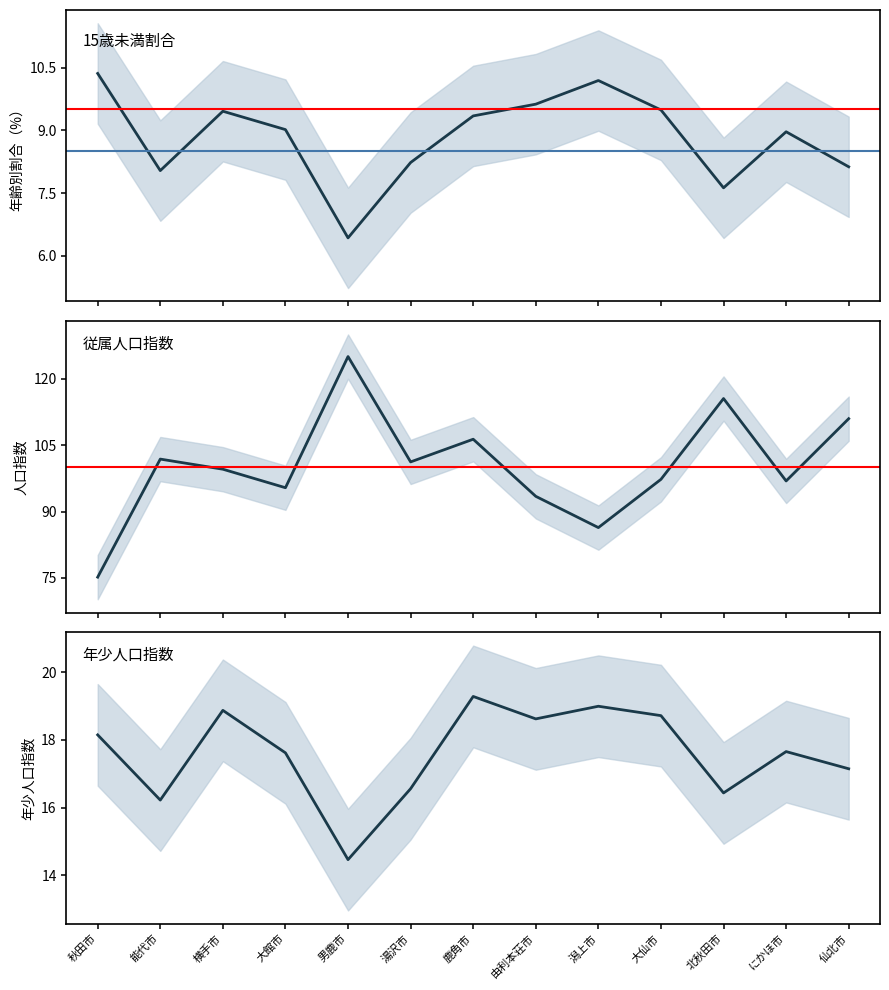

Which label corresponds to the smallest value in the chart?

男鹿市